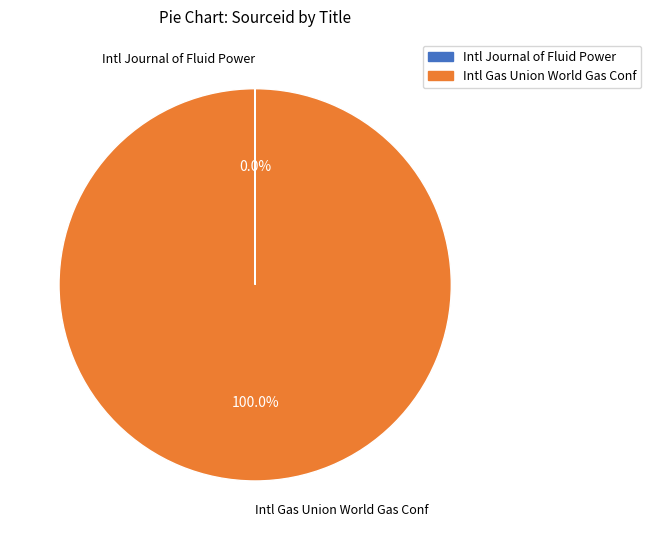

Which slice is the largest?

Intl Gas Union World Gas Conf